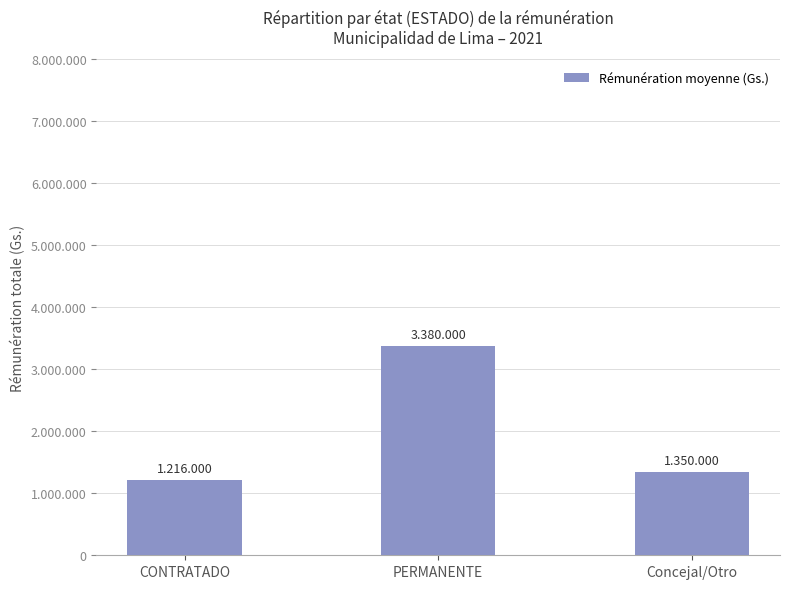

Between CONTRATADO and Concejal/Otro, which is larger?

Concejal/Otro